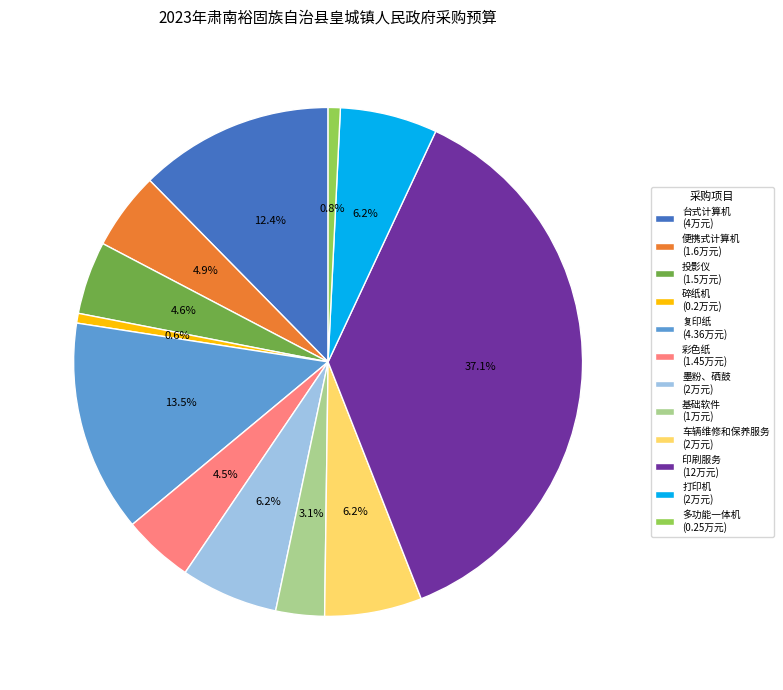

To the nearest percent, what portion does 墨粉、硒鼓 represent?

6%